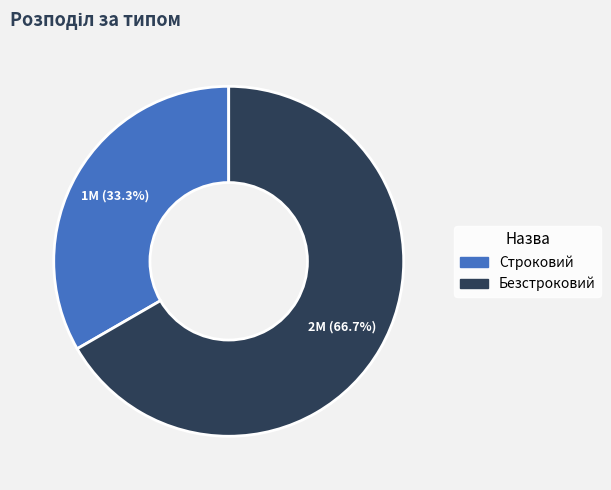

To the nearest percent, what is the difference between the Строковий and Безстроковий slice percentages?

33%